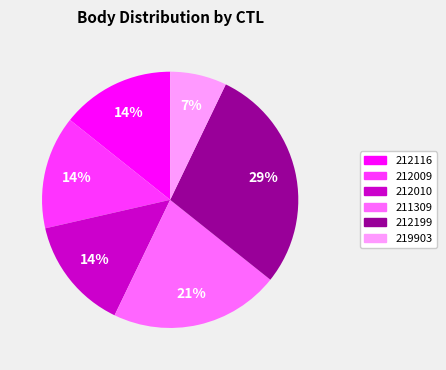

To the nearest percent, what is the average slice percentage?

17%